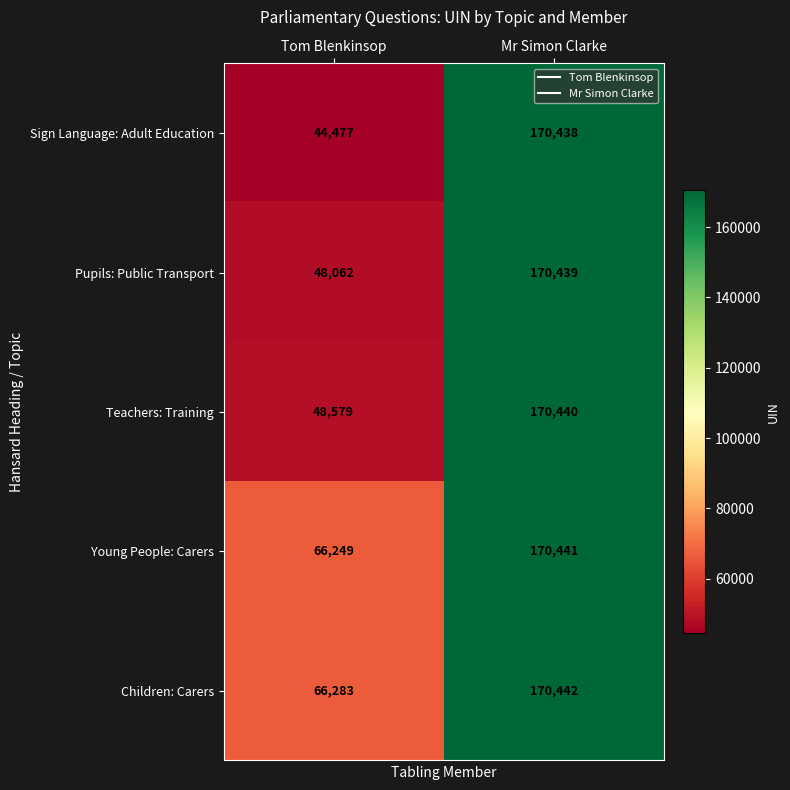

The Young People: Carers series shows 279743 at Mr Simon Clarke. True or false?

False